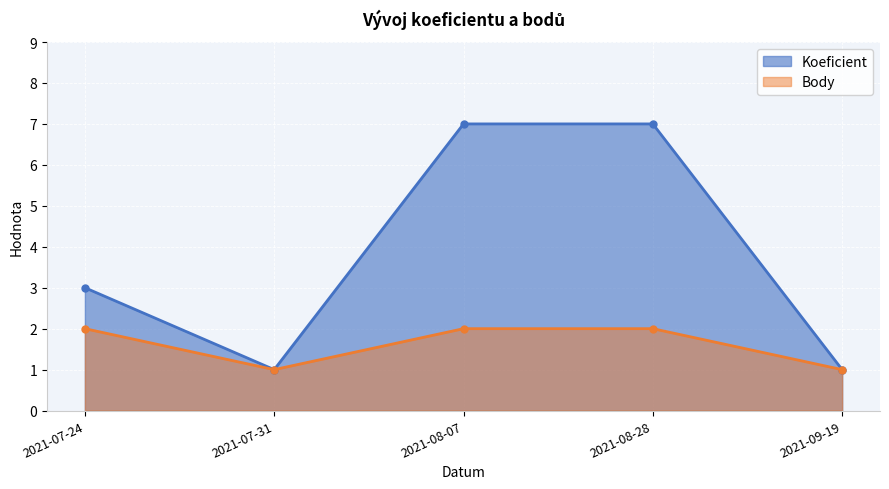

What are all the series names shown in the legend?

Koeficient, Body